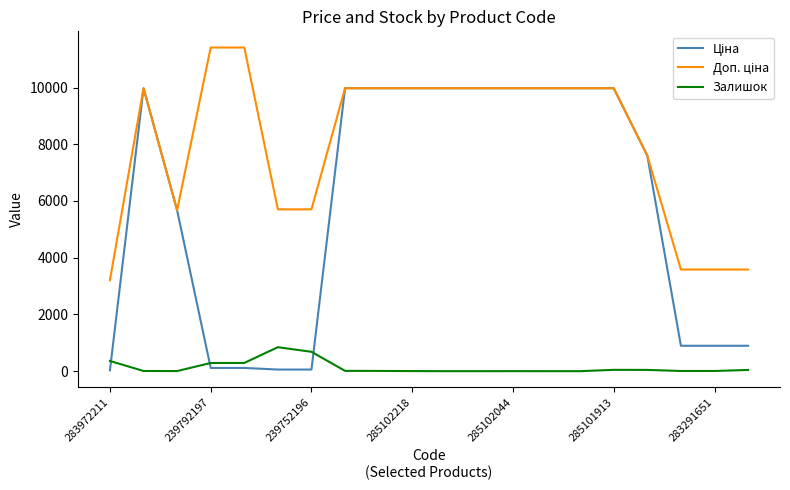

What is the greatest value displayed?

11410.0